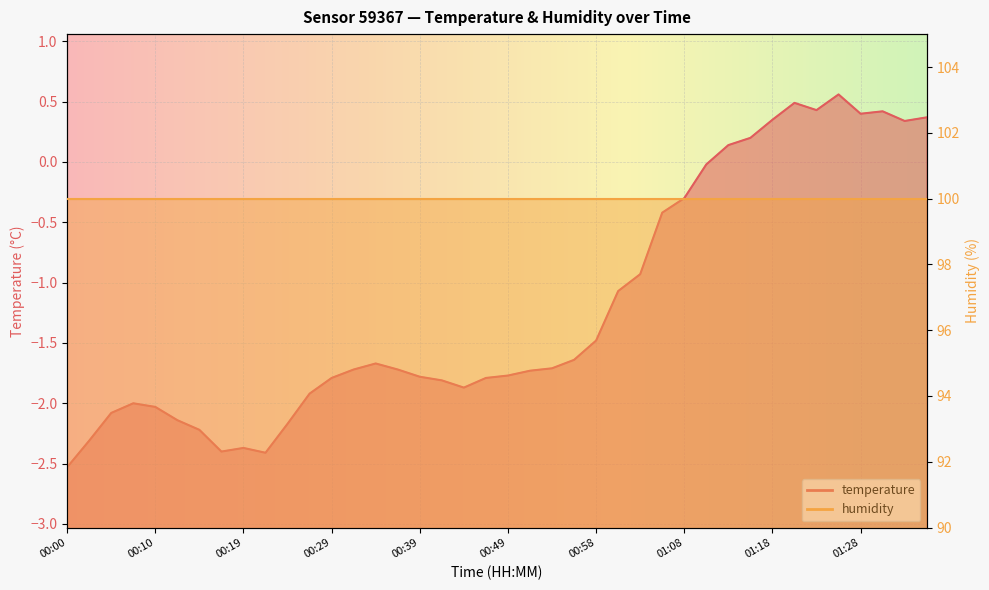

What is the change in value from 00:19 to 00:34?

+0.7